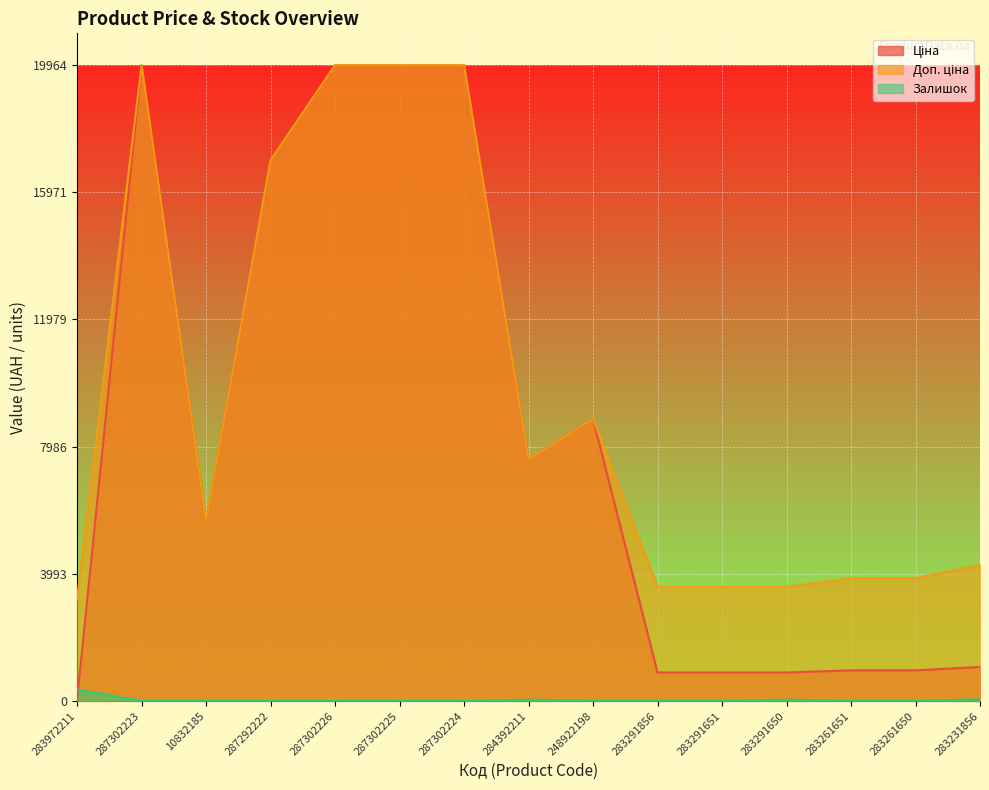

Reading right to left, transcribe all the data shown in this chart.

Ціна: 283231856=1069.8	283261650=963.5	283261651=963.5	283291650=895.9	283291651=895.9	283291856=895.9	248922198=8856.7	284392211=7596.5	287302224=19964.2	287302225=19964.2	287302226=19964.2	287292222=16976.3	10832185=5673.8	287302223=19964.2	283972211=32.0
Доп. ціна: 283231856=4279.1	283261650=3854.0	283261651=3854.0	283291650=3583.6	283291651=3583.6	283291856=3583.6	248922198=8856.7	284392211=7596.5	287302224=19964.2	287302225=19964.2	287302226=19964.2	287292222=16976.3	10832185=5673.8	287302223=19964.2	283972211=3205.0
Залишок: 283231856=54.0	283261650=6.0	283261651=8.0	283291650=43.0	283291651=6.0	283291856=7.0	248922198=11.0	284392211=43.0	287302224=3.0	287302225=5.0	287302226=1.0	287292222=4.0	10832185=1.0	287302223=5.0	283972211=360.0